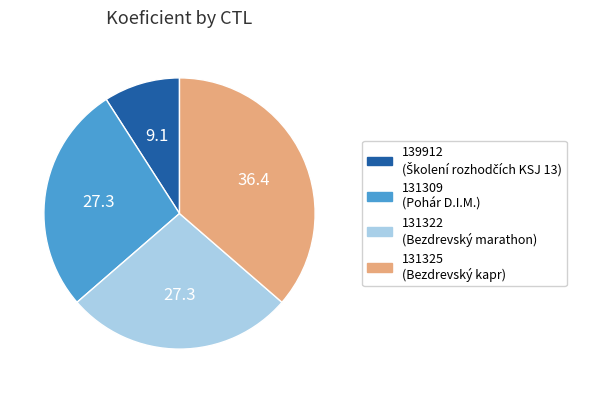

Between 131322 and 131325, which is larger?

131325